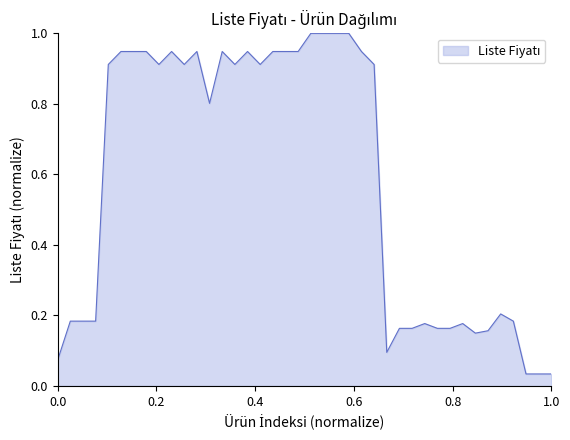

What is the difference between the maximum and minimum values?

1.0